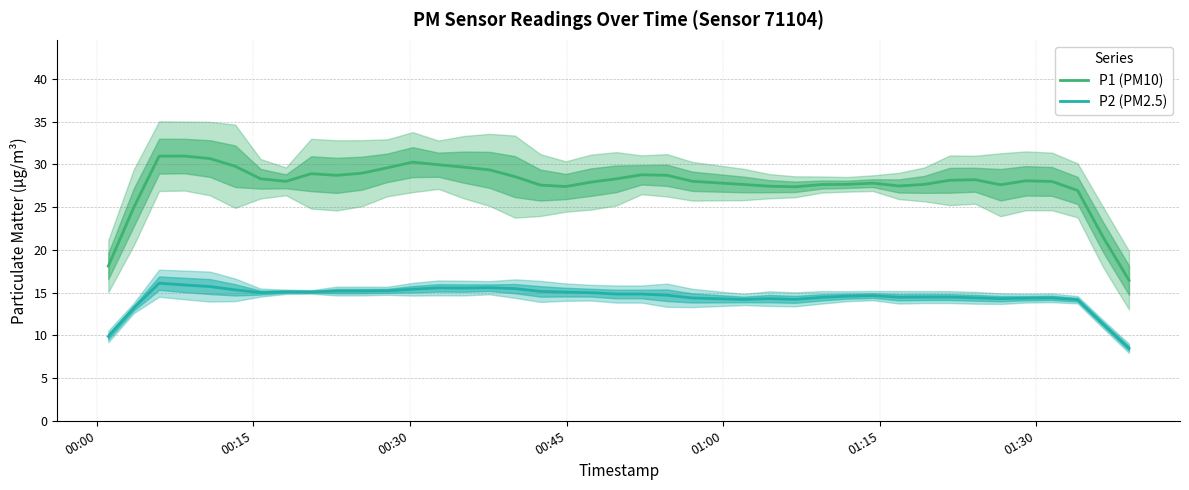

What is the minimum value for P1 (PM10)?

16.5